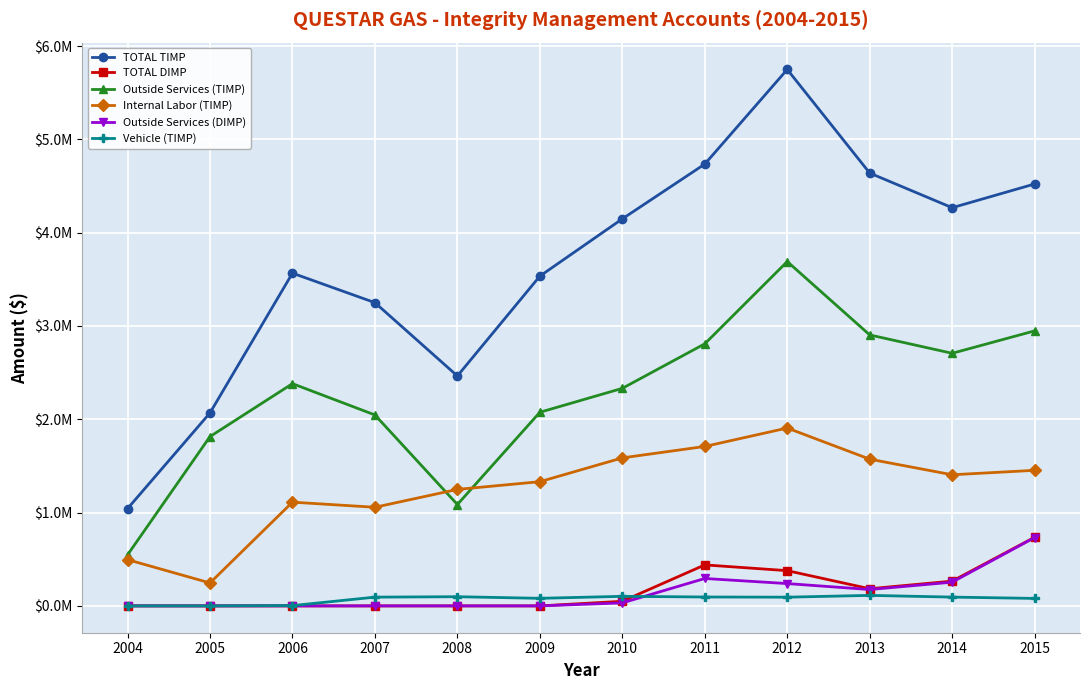

Rank the series at 2015 from highest to lowest value.

TOTAL TIMP, Outside Services (TIMP), Internal Labor (TIMP), TOTAL DIMP, Outside Services (DIMP), Vehicle (TIMP)